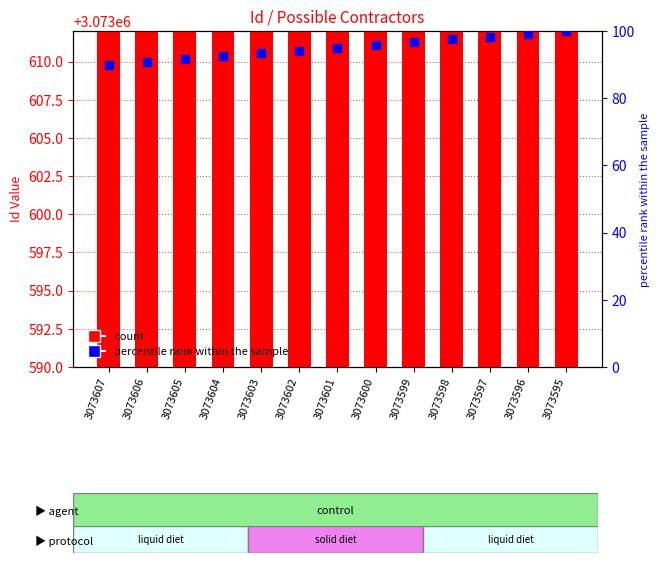

Which series reaches the minimum Y coordinate?

percentile rank within the sample